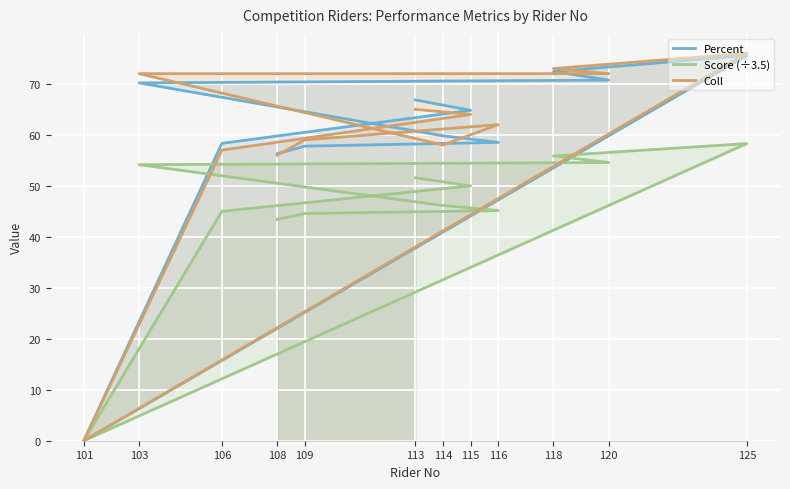

At how many categories does at least one series exceed 10?

11